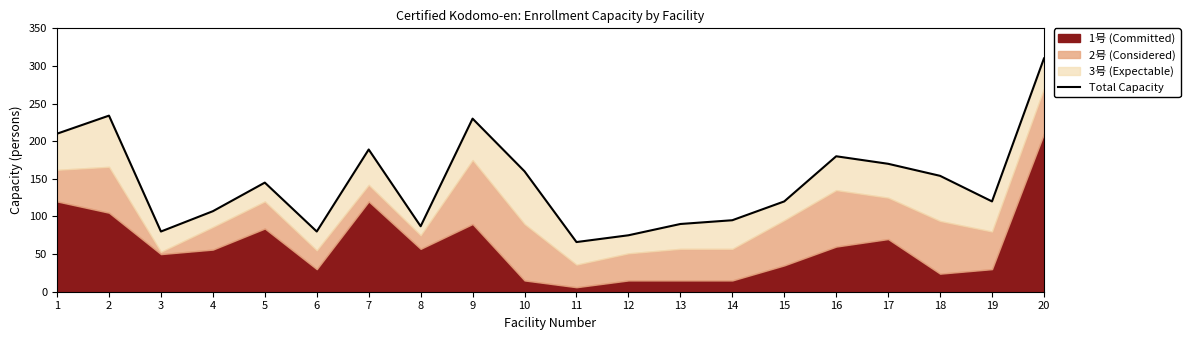

List the labels in order of value, smallest first.

11, 12, 3, 6, 8, 13, 14, 4, 15, 19, 5, 18, 10, 17, 16, 7, 1, 9, 2, 20